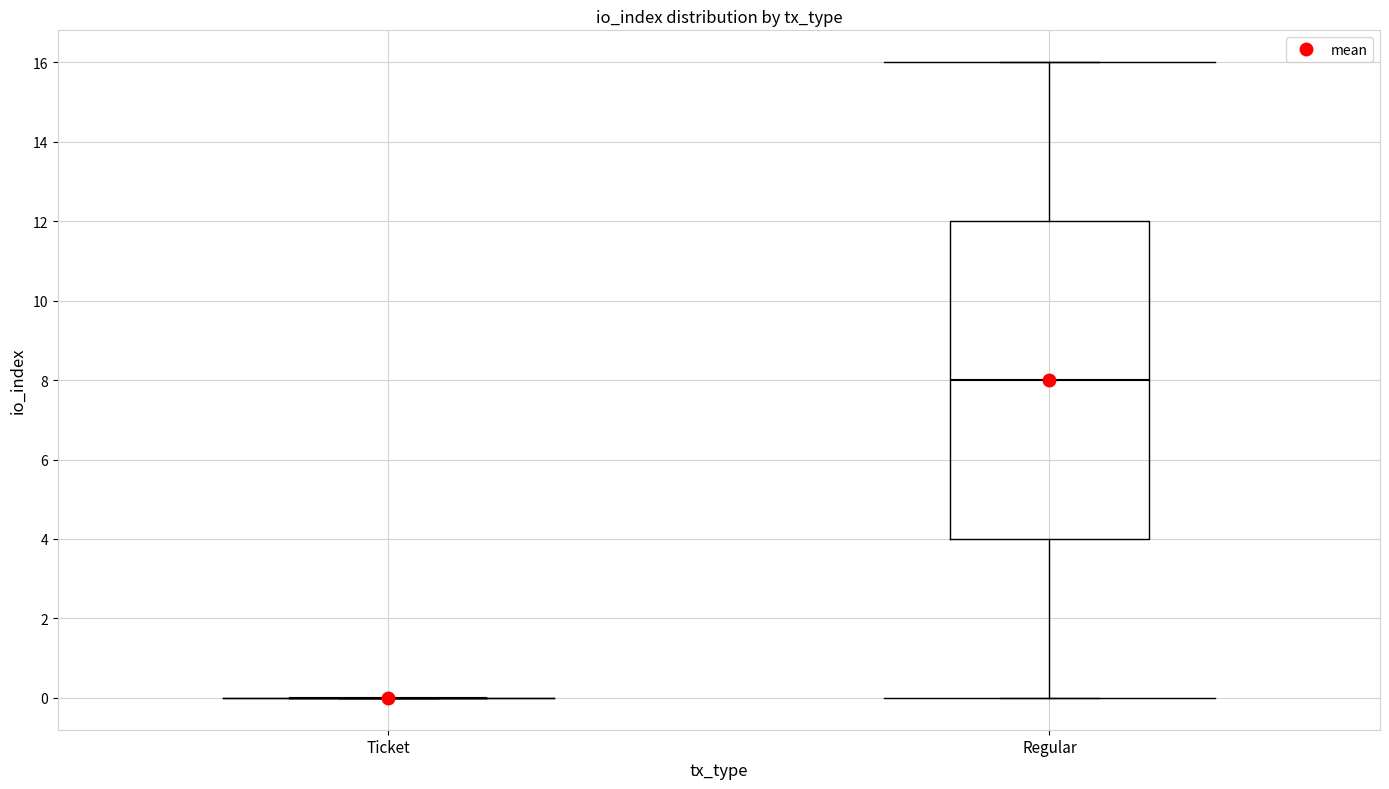

Which box is the tallest, from its lower edge to its upper edge?

Regular